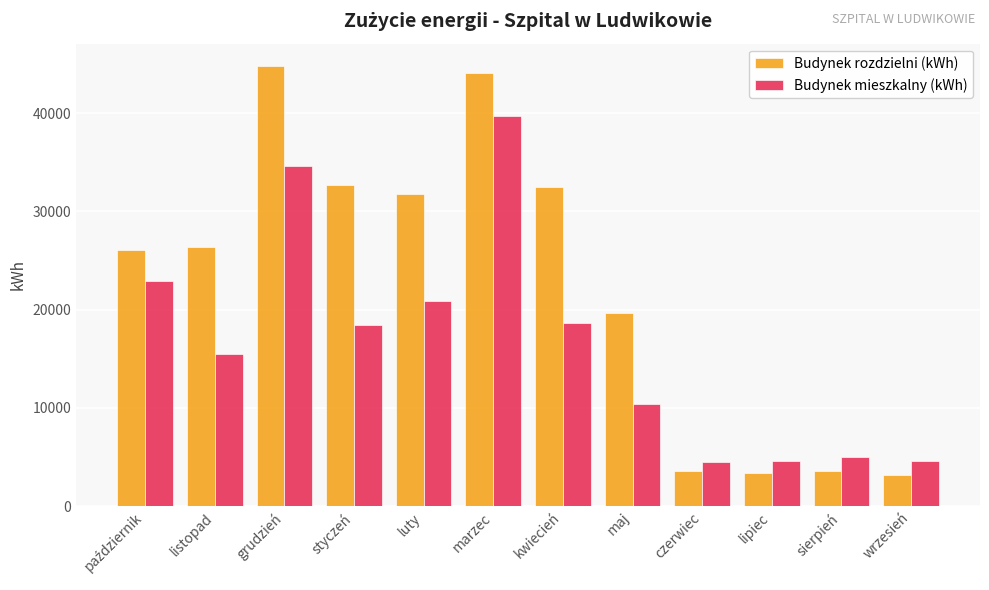

The Budynek rozdzielni (kWh) series shows 19669 at maj. True or false?

True